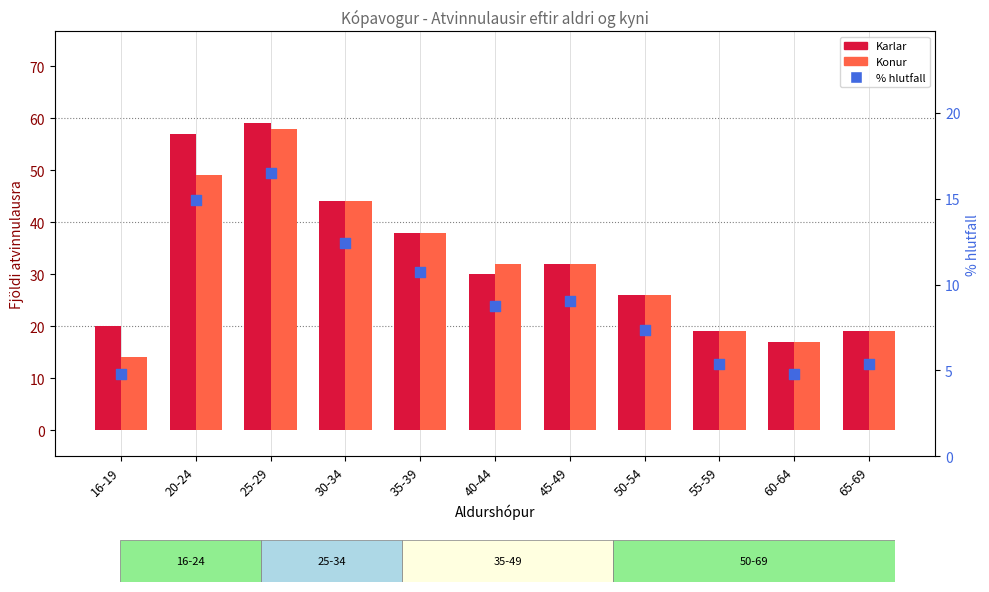

Which series reaches the maximum Y coordinate?

Karlar